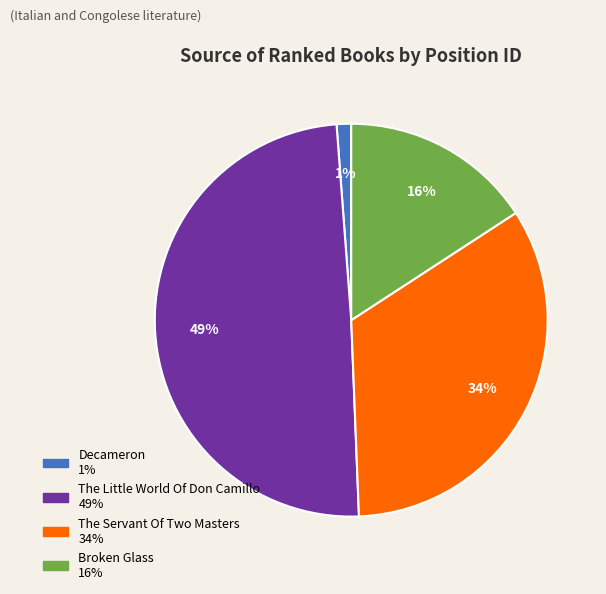

True or false: The Little World Of Don Camillo accounts for 55% of the total.

False